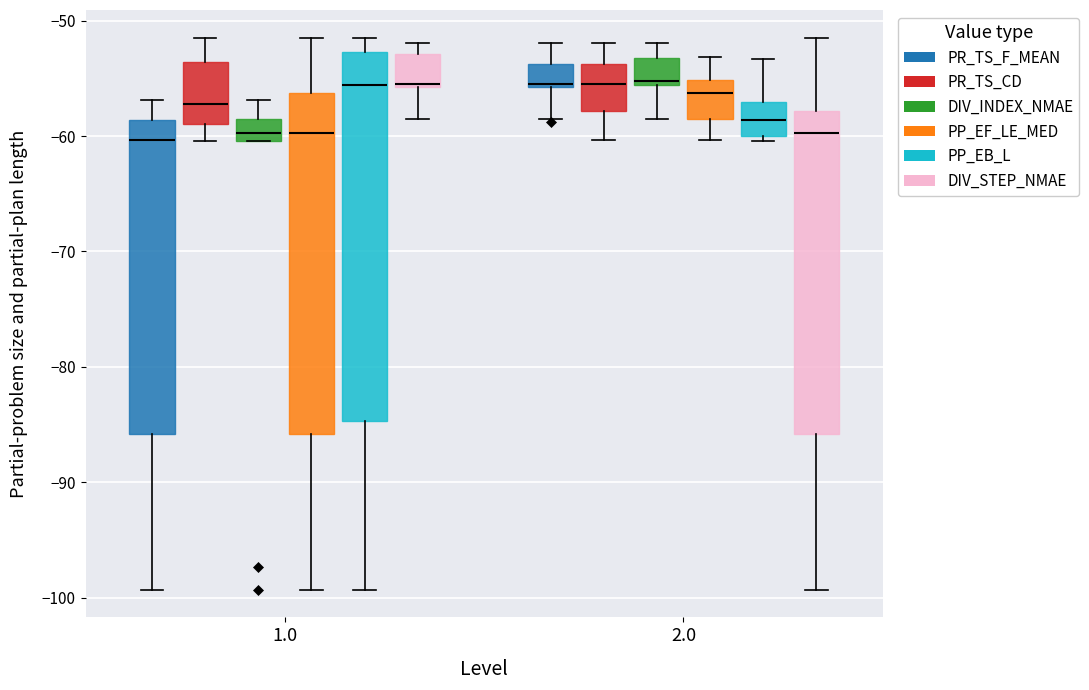

Reading left to right, transcribe this box plot: for each box, give where its median line is, the range the box spans, and where its two whiskers end, as read against the y-axis. The values are not printed on the chart, so give them approximately, as read against the axis.

1.0 (PR_TS_F_MEAN): median -60, box -86 to -59, whiskers -99 to -57
1.0 (PR_TS_CD): median -57, box -59 to -54, whiskers -60 to -51
1.0 (DIV_INDEX_NMAE): median -60 (inside the box), box -60 to -58, whiskers -60 to -57
1.0 (PP_EF_LE_MED): median -60, box -86 to -56, whiskers -99 to -51
1.0 (PP_EB_L): median -56, box -85 to -53, whiskers -99 to -51
1.0 (DIV_STEP_NMAE): median -55, box -56 to -53, whiskers -59 to -52
2.0 (PR_TS_F_MEAN): median -55, box -56 to -54, whiskers -59 to -52
2.0 (PR_TS_CD): median -55, box -58 to -54, whiskers -60 to -52
2.0 (DIV_INDEX_NMAE): median -55, box -56 to -53, whiskers -59 to -52
2.0 (PP_EF_LE_MED): median -56, box -59 to -55, whiskers -60 to -53
2.0 (PP_EB_L): median -59, box -60 to -57, whiskers -60 (just below the box's lower edge) to -53
2.0 (DIV_STEP_NMAE): median -60, box -86 to -58, whiskers -99 to -51